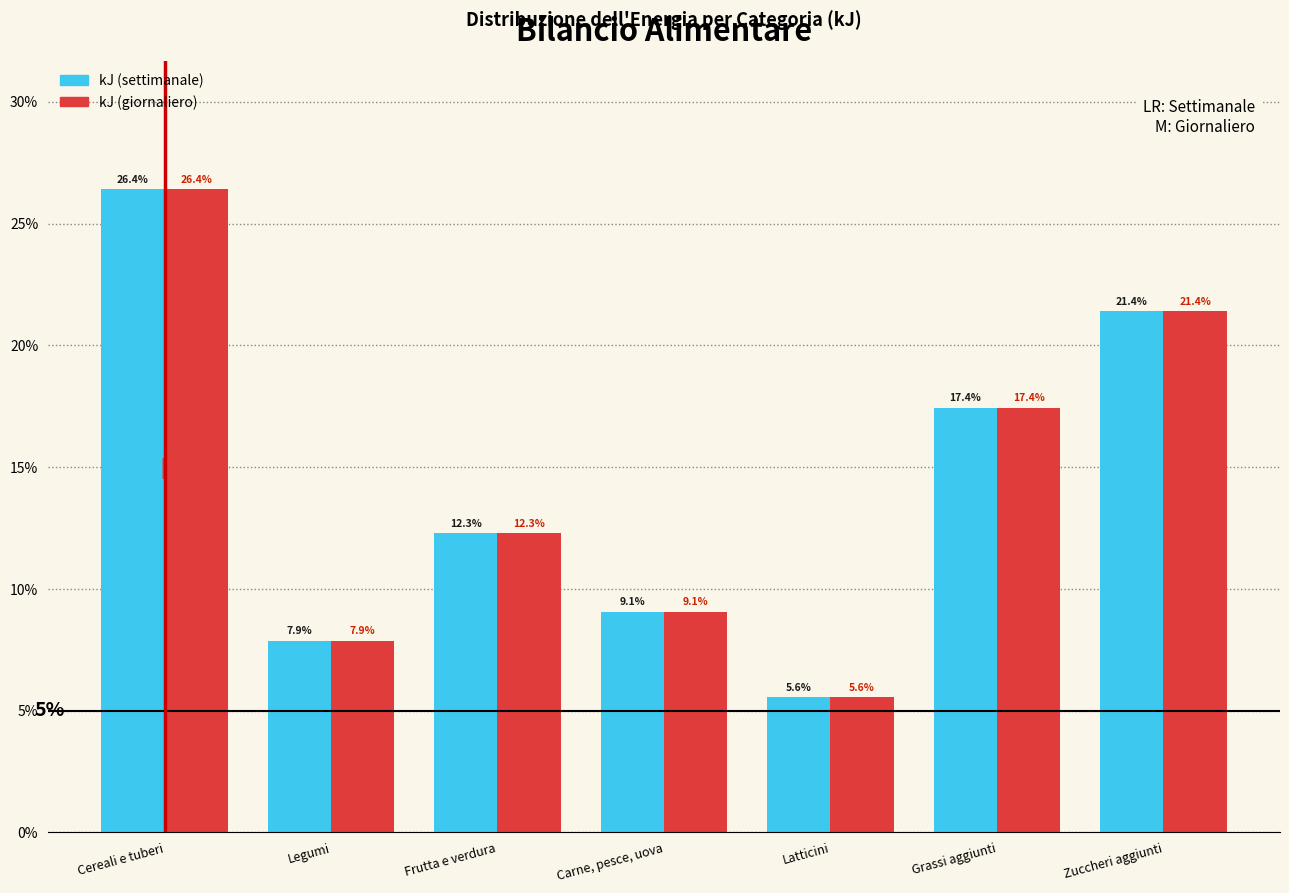

Does the chart contain any negative values?

No